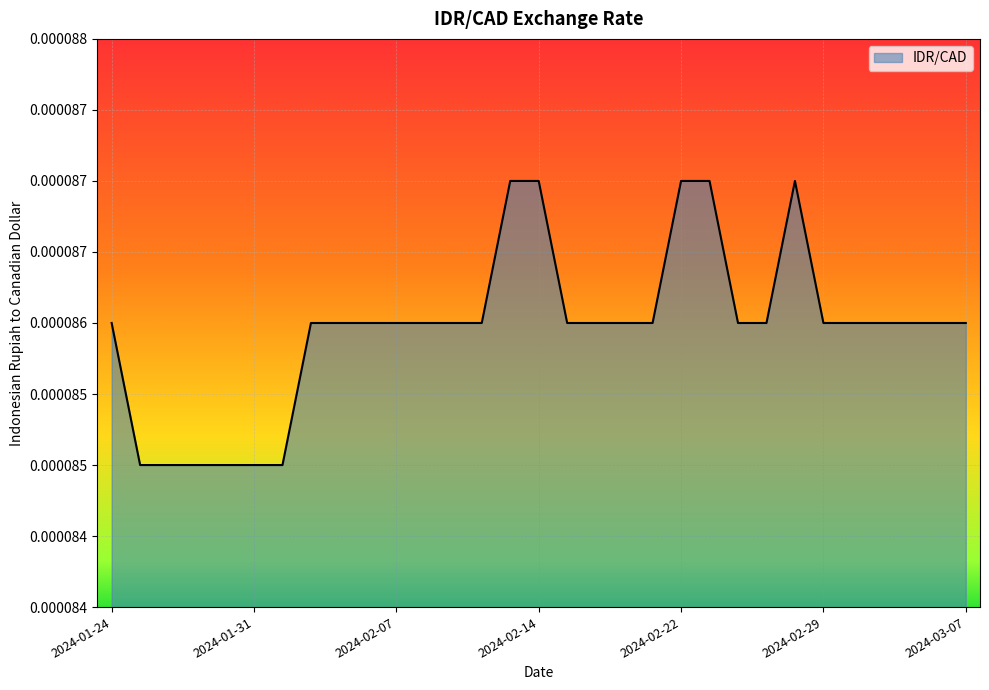

Does the chart have visible grid lines?

Yes